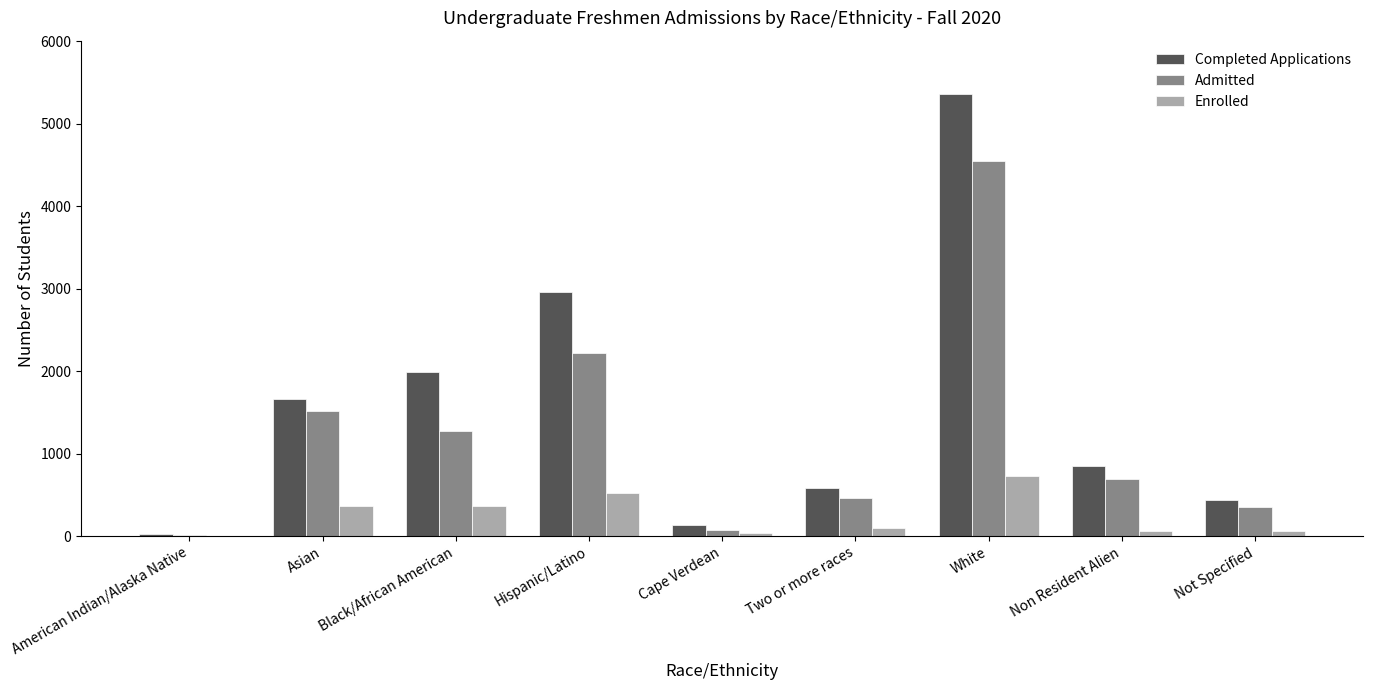

Which category has the highest value in the Enrolled series?

White